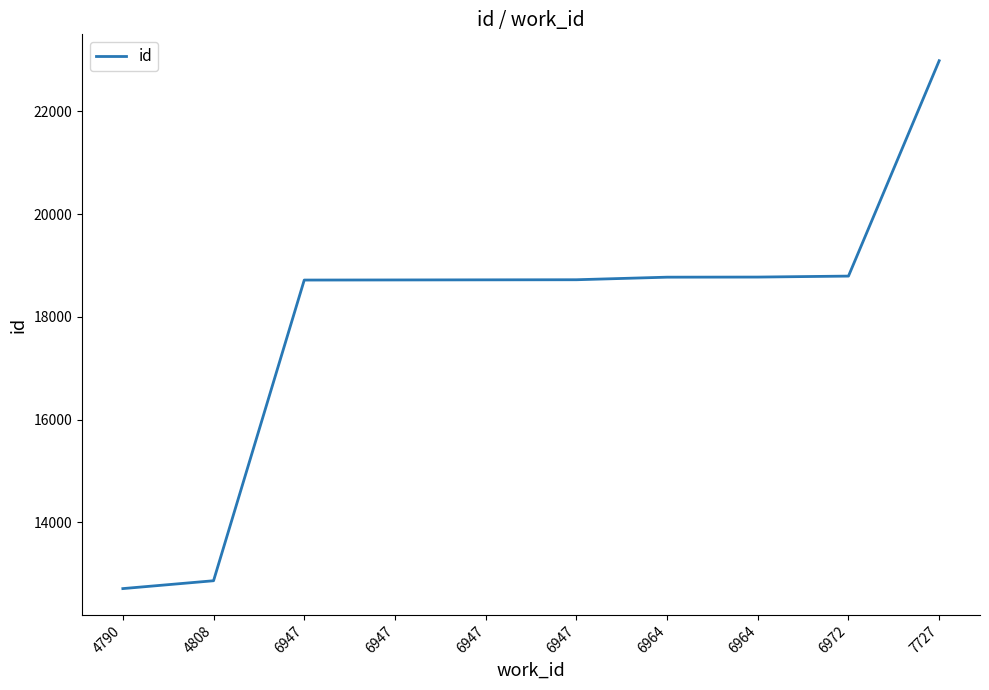

What is the greatest value displayed?

22987